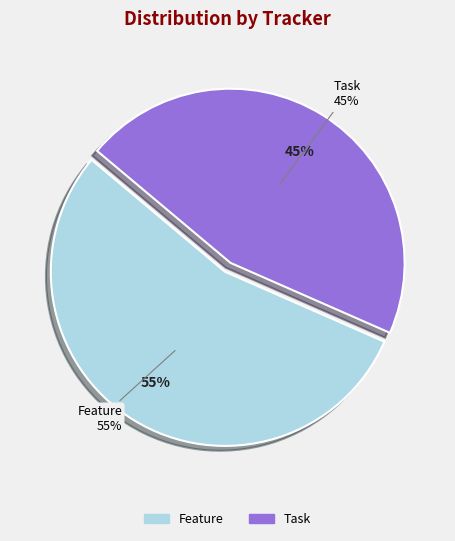

To the nearest percent, what percentage of the pie is Feature?

55%